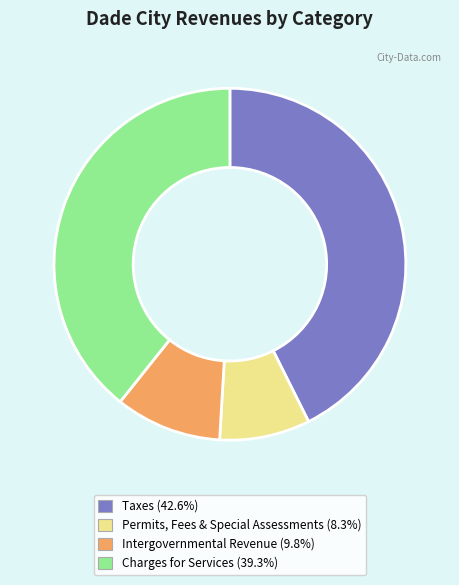

Is there a majority slice in this chart?

No